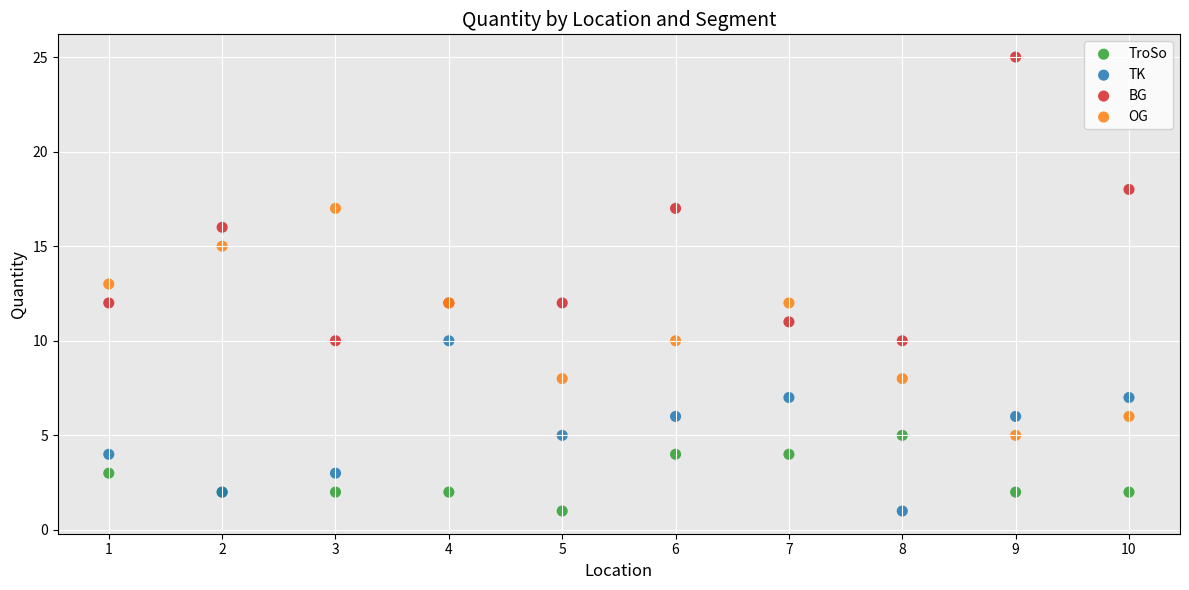

Which series has the widest spread of Y values?

BG